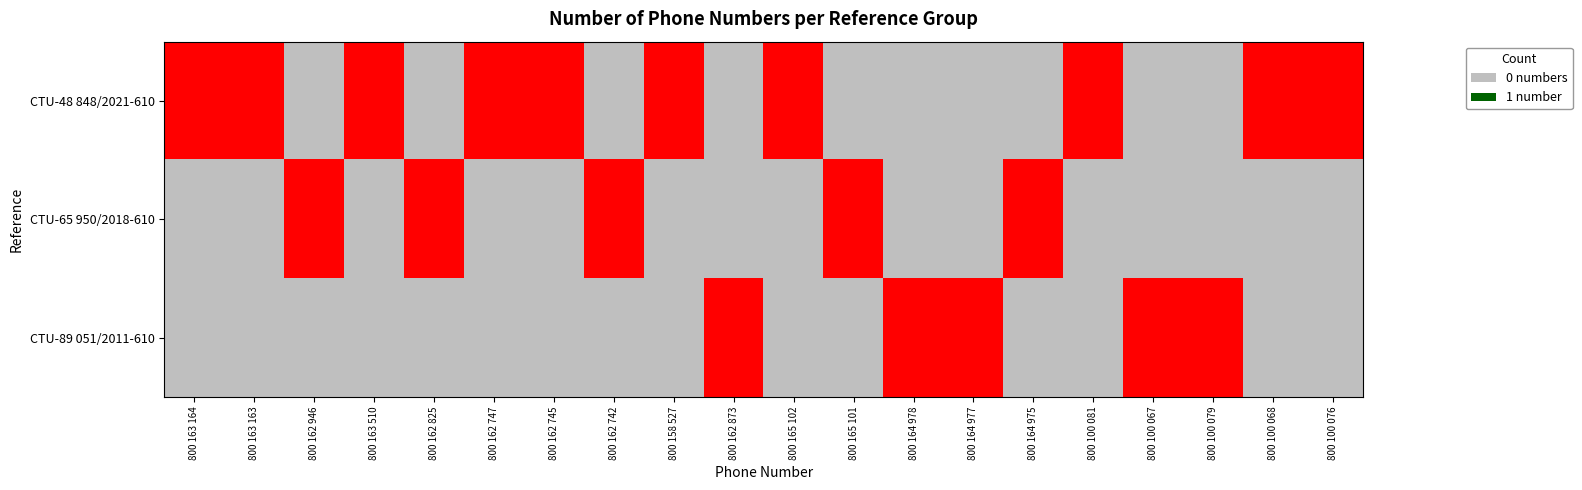

List the series in order of their peak value, lowest first.

CTU-48 848/2021-610, CTU-65 950/2018-610, CTU-89 051/2011-610